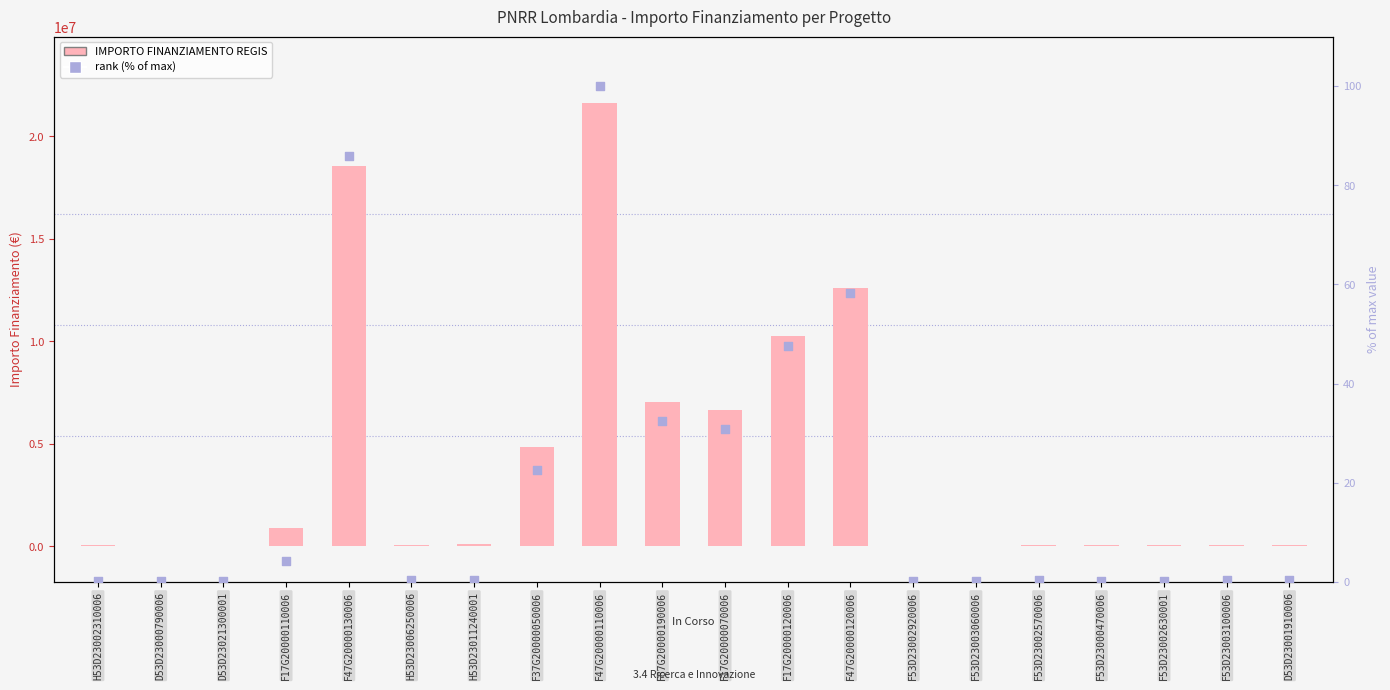

Which series contains the lowest Y value?

rank (% of max)